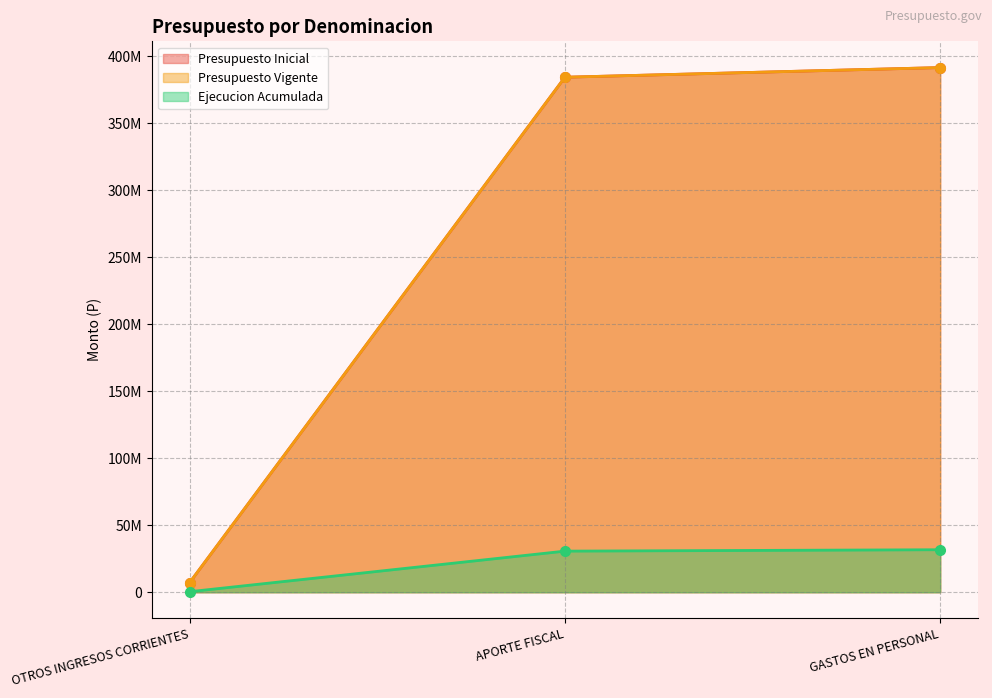

What is the lowest value of the Presupuesto Vigente series?

7206832